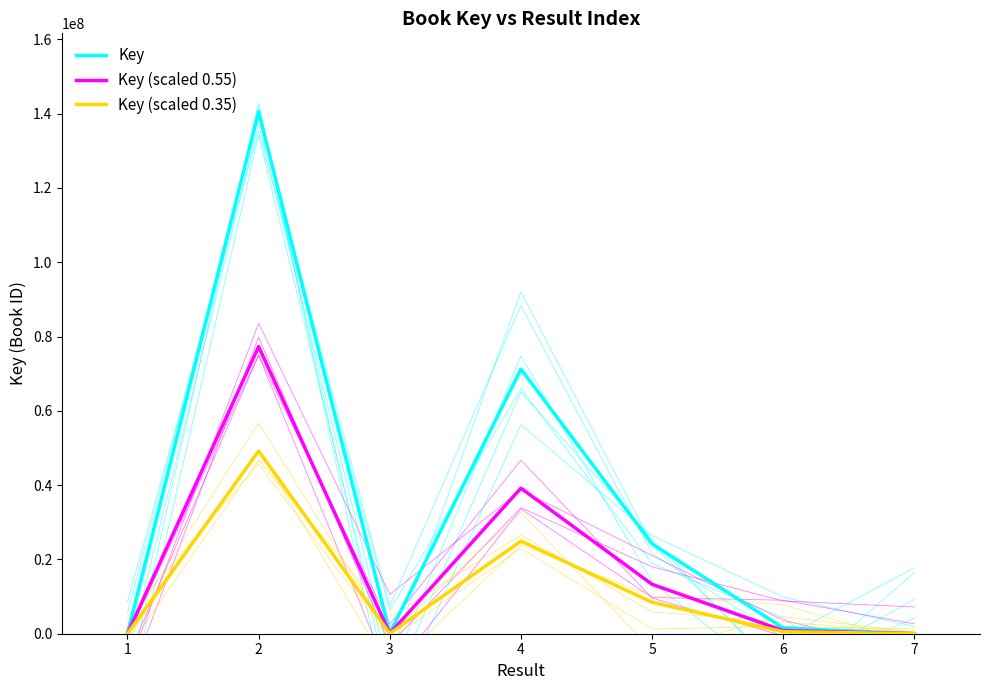

Which series has the largest total across all categories?

Key